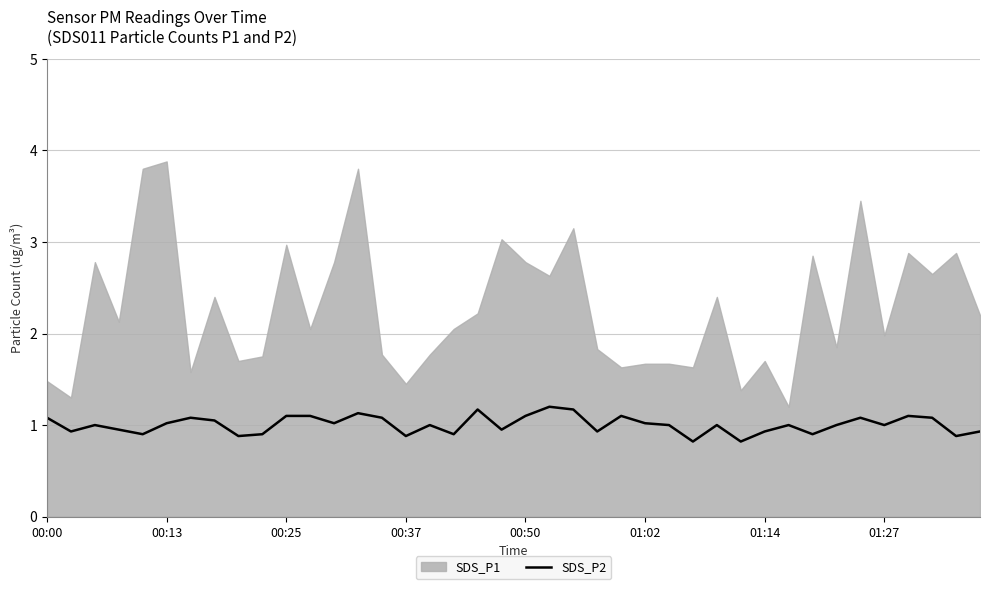

Is it true that SDS_P2 equals 1.1 at 00:50?

True